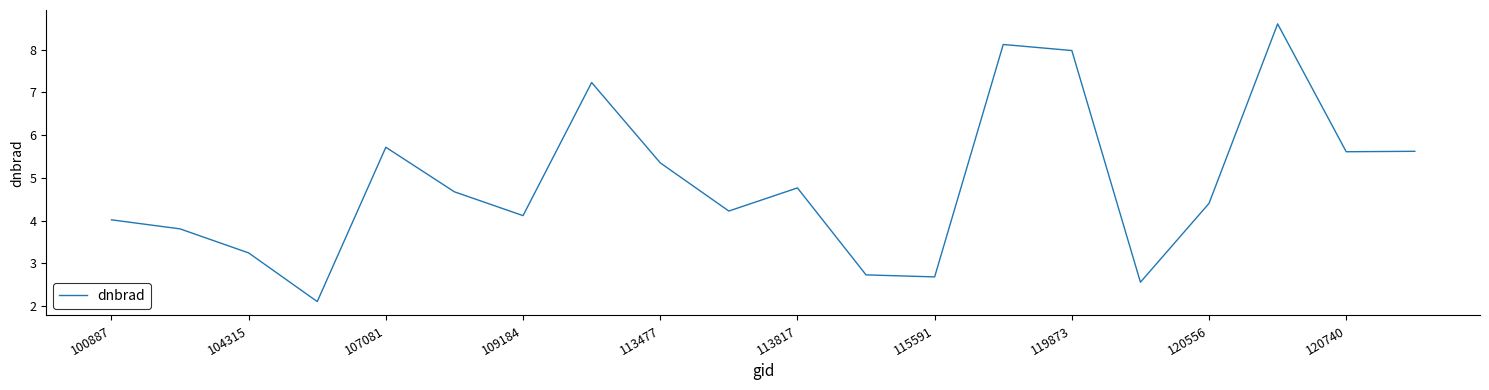

What is the difference between the maximum and minimum values?

6.5